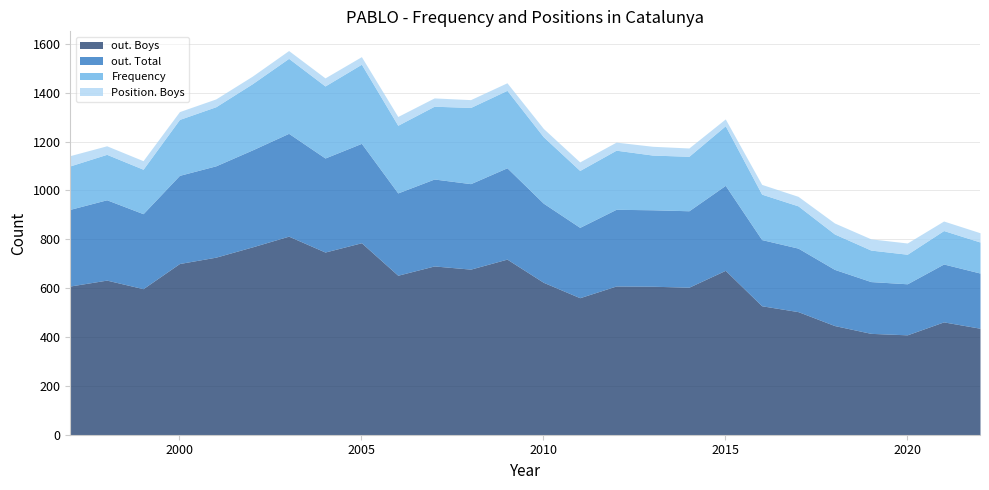

The value of Position. Boys at 2001 is 14. True or false?

False